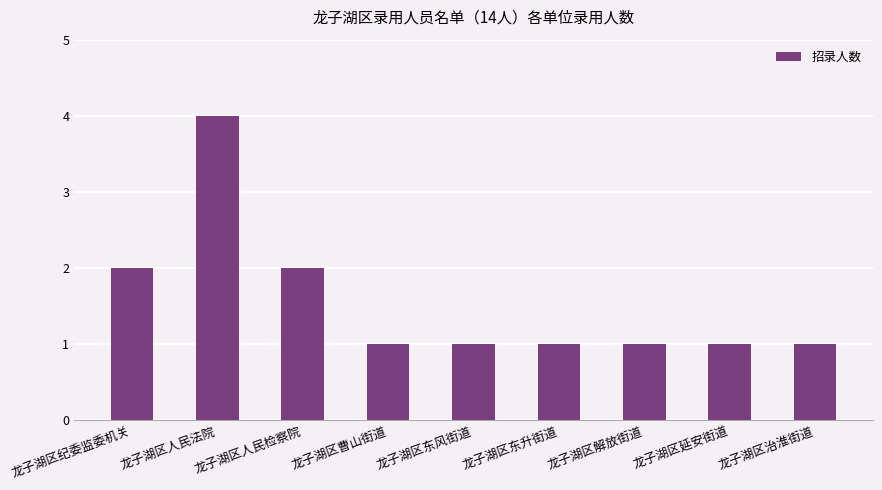

True or false: the data shows 1 at 龙子湖区治淮街道.

True